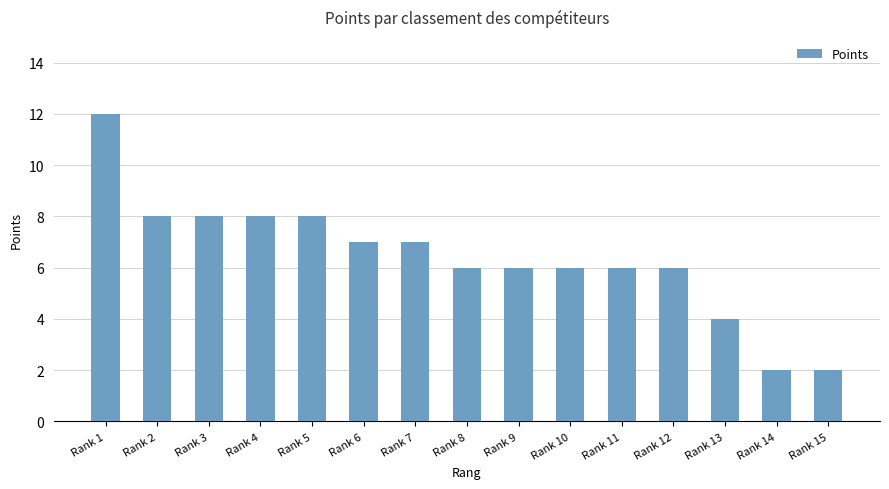

Between Rank 8 and Rank 15, which is larger?

Rank 8